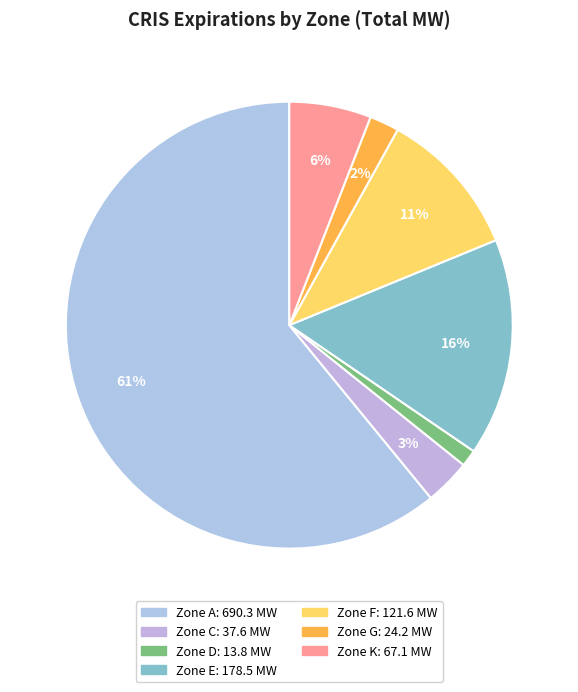

How many segments does this pie chart have?

7